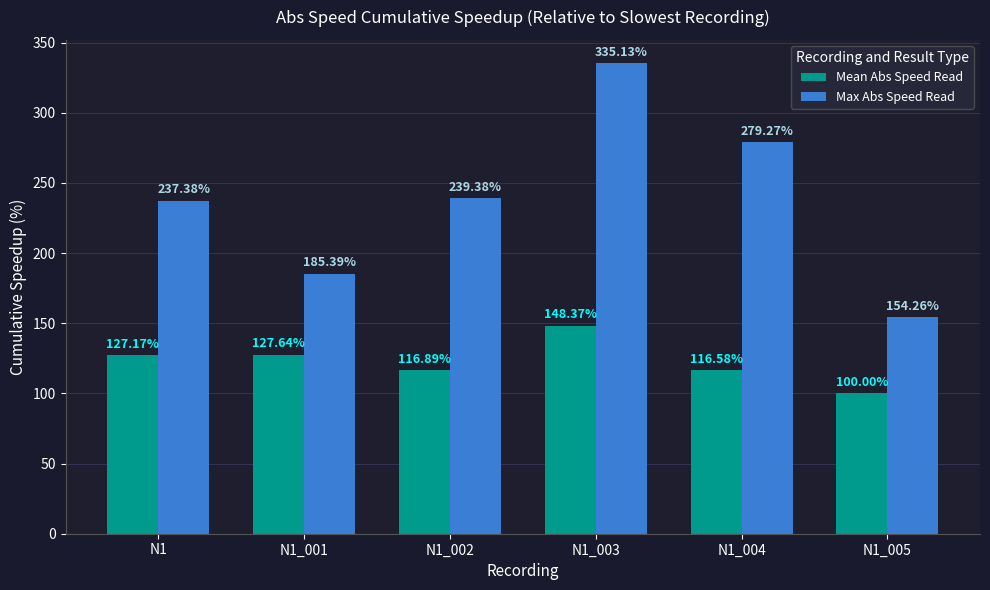

True or false: Mean Abs Speed Read has a value of 55.9 at N1_003.

False